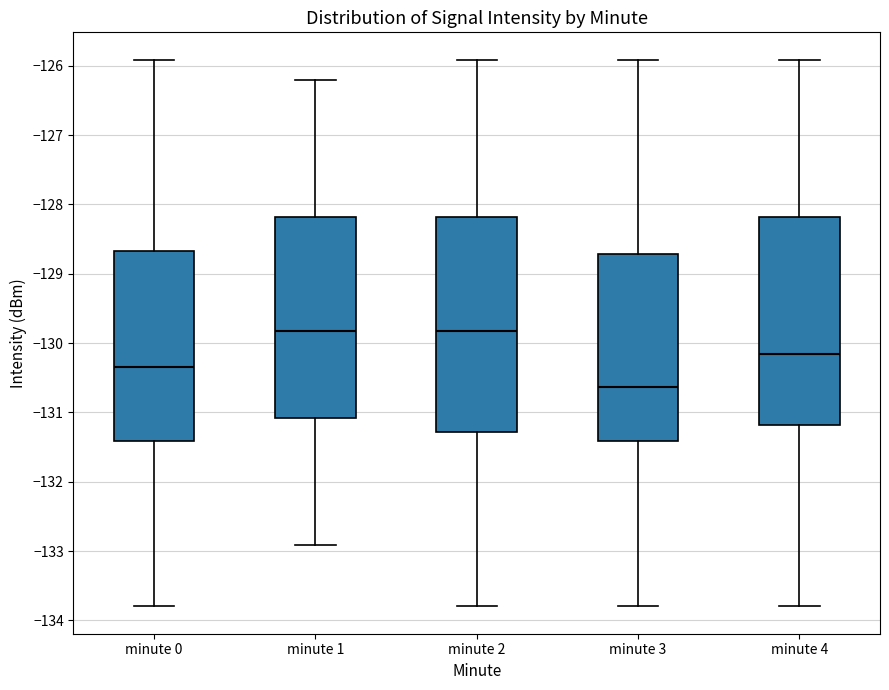

Reading left to right, transcribe this box plot: for each box, give where its median line is, the range the box spans, and where its two whiskers end, as read against the y-axis. The values are not printed on the chart, so give them approximately, as read against the axis.

minute 0: median -130.3, box -131.4 to -128.7, whiskers -133.8 to -125.9
minute 1: median -129.8, box -131.1 to -128.2, whiskers -132.9 to -126.2
minute 2: median -129.8, box -131.3 to -128.2, whiskers -133.8 to -125.9
minute 3: median -130.6, box -131.4 to -128.7, whiskers -133.8 to -125.9
minute 4: median -130.2, box -131.2 to -128.2, whiskers -133.8 to -125.9